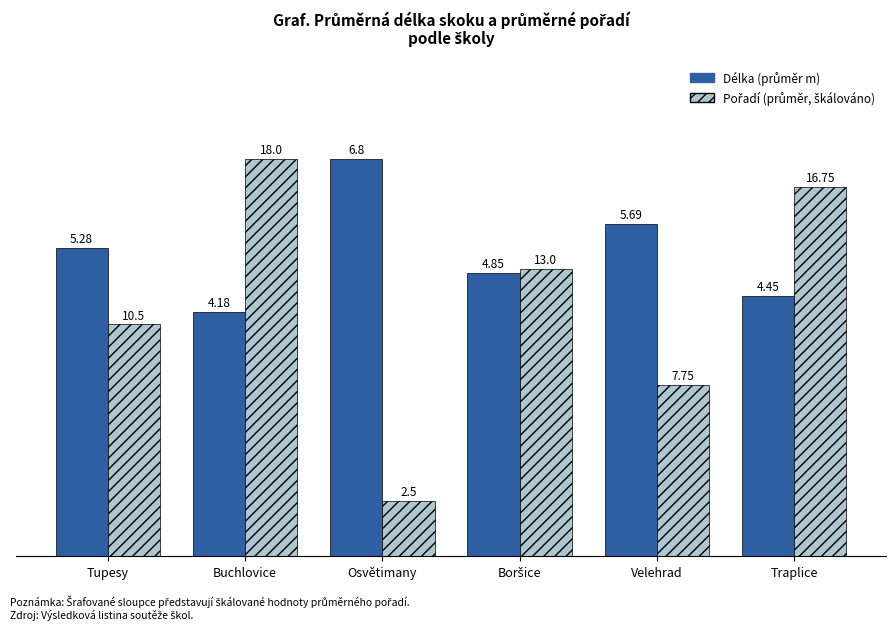

Which category has the lowest value across all series?

Osvětimany